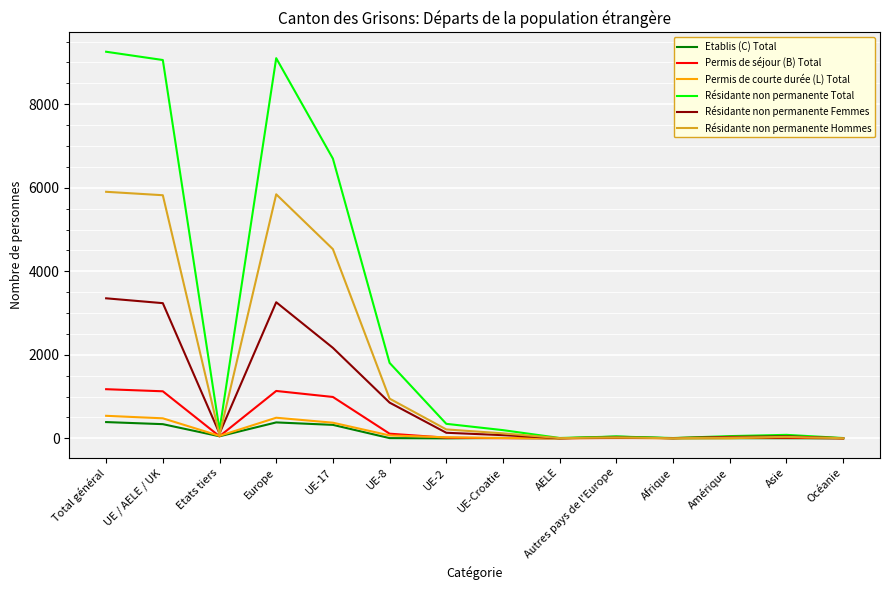

What is the lowest value of the Résidante non permanente Femmes series?

3